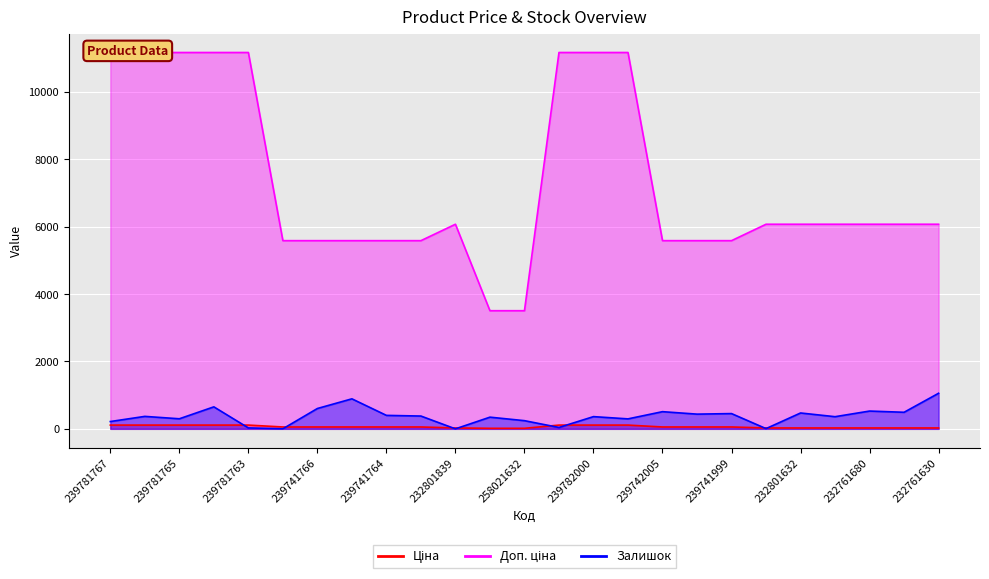

At which label is Ціна closest to 63?

239741767